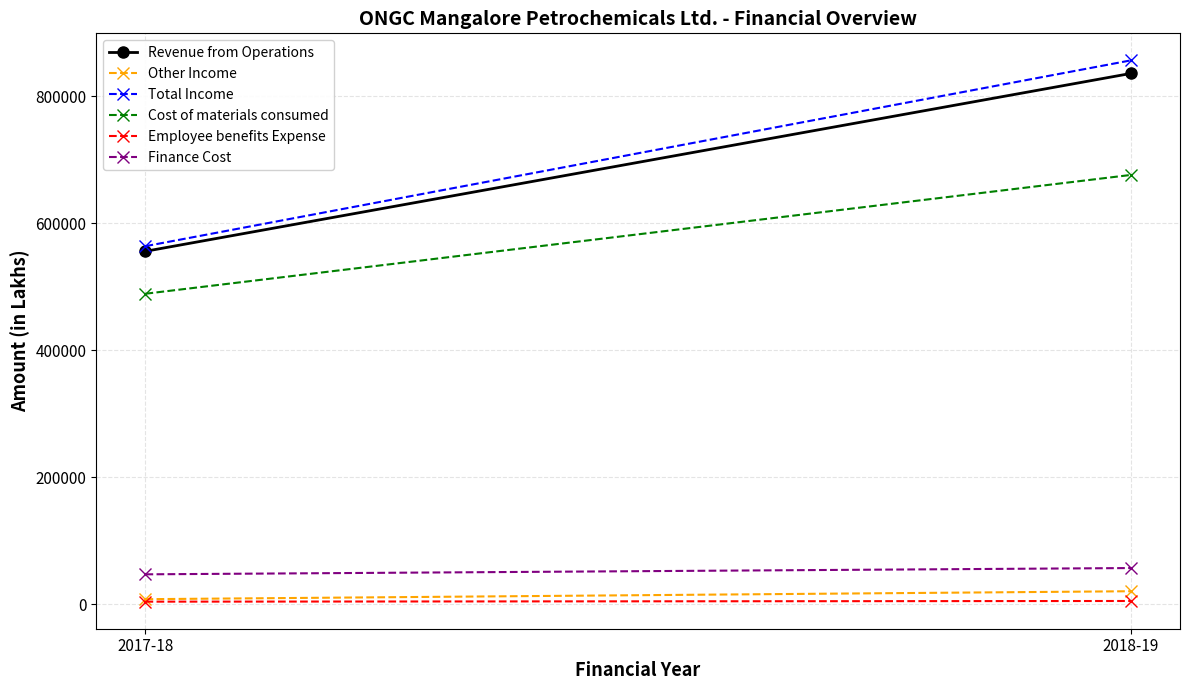

Which series has the largest total across all categories?

Total Income